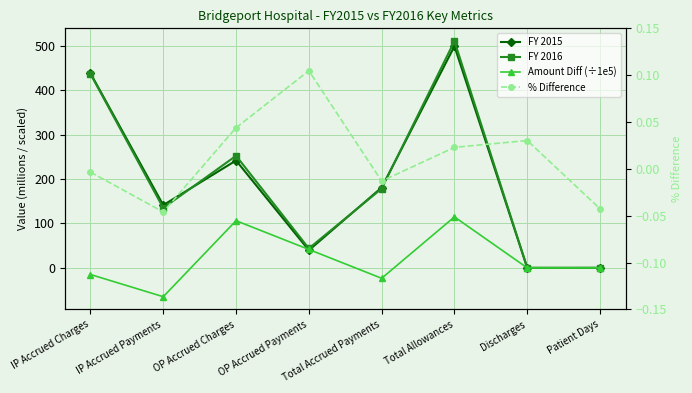

What is the sum of the Amount Diff (÷1e5) values at IP Accrued Payments and Discharges?

-64.9